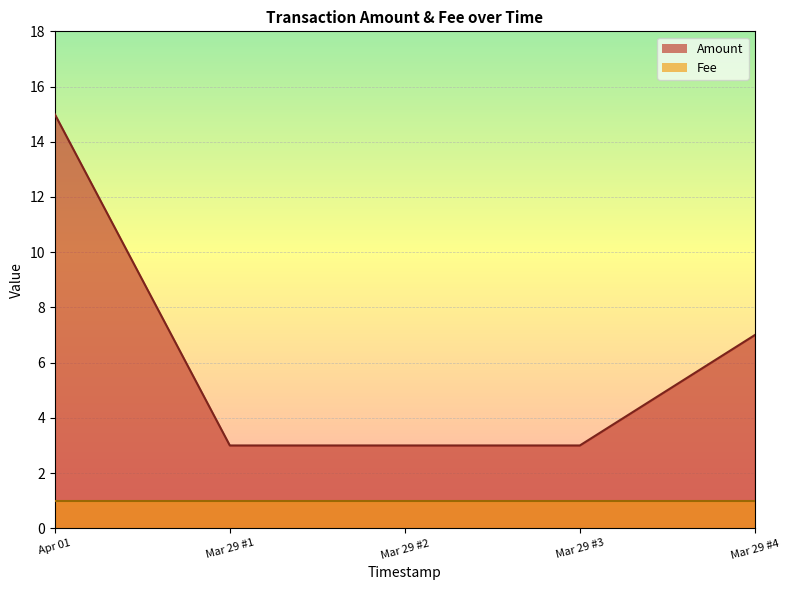

How many values exceed 3?

2